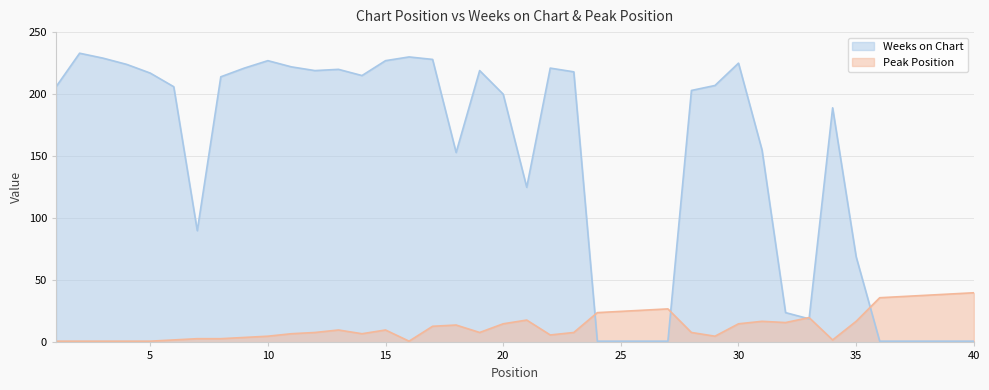

Reading right to left, list all the values displayed in this chart.

Weeks on Chart: 1	1	1	1	1	69	189	19	24	155	225	207	203	1	1	1	1	218	221	125	200	219	153	228	230	227	215	220	219	222	227	221	214	90	206	217	224	229	233	206
Peak Position: 40	39	38	37	36	17	2	20	16	17	15	5	8	27	26	25	24	8	6	18	15	8	14	13	1	10	7	10	8	7	5	4	3	3	2	1	1	1	1	1